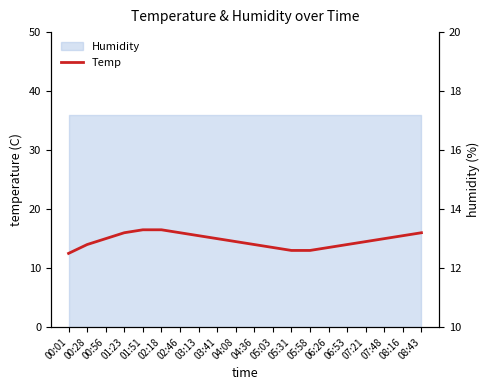

What is the ratio of the value at 00:01 to the value at 08:16?

1.0